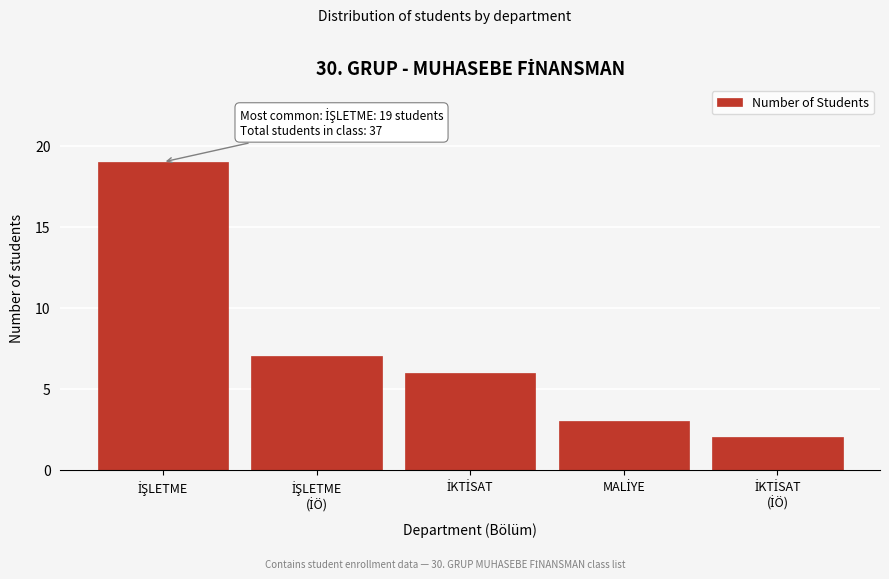

Reading left to right, what are all the values shown in this chart?

19	7	6	3	2